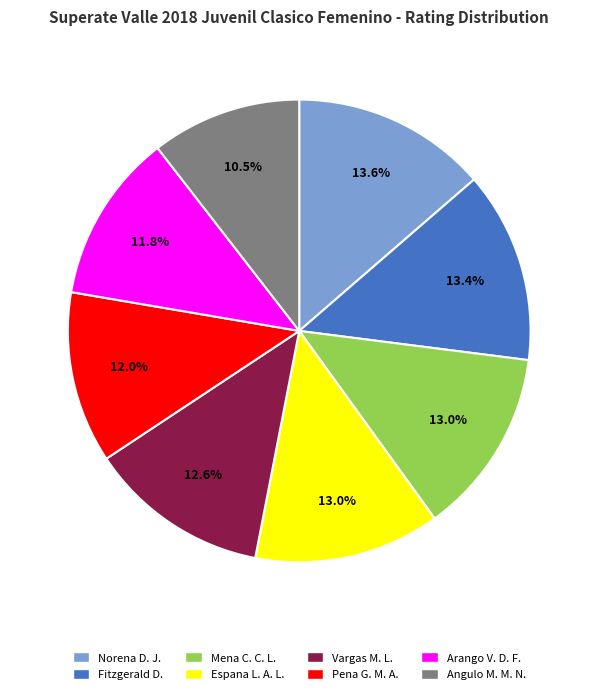

Does any single category account for the majority?

No